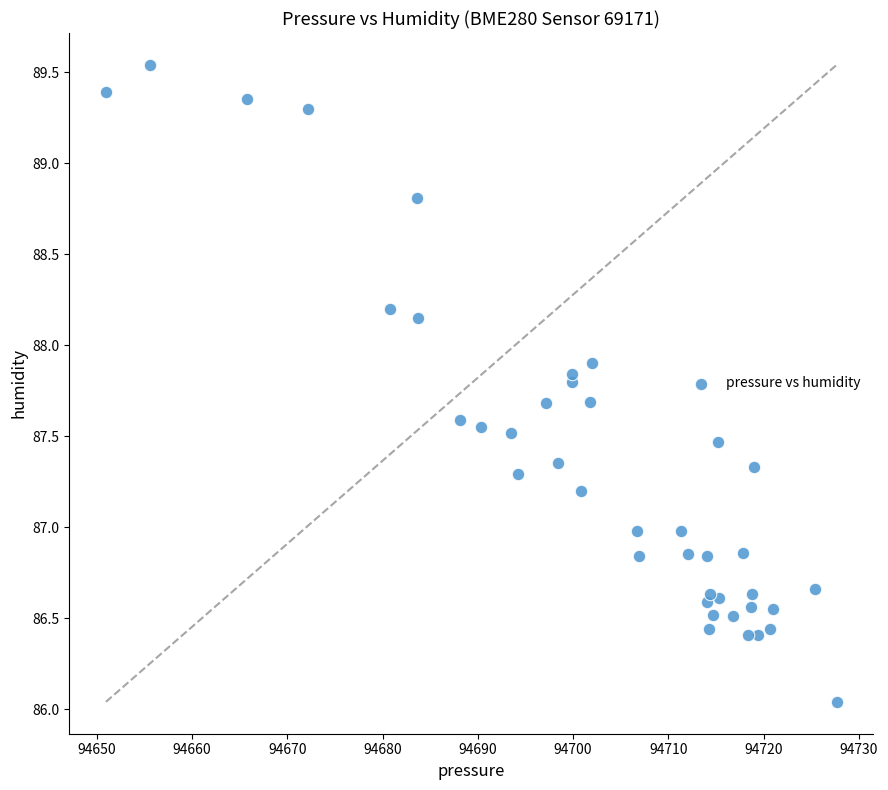

What is the range of Y values (max minus min)?

3.5